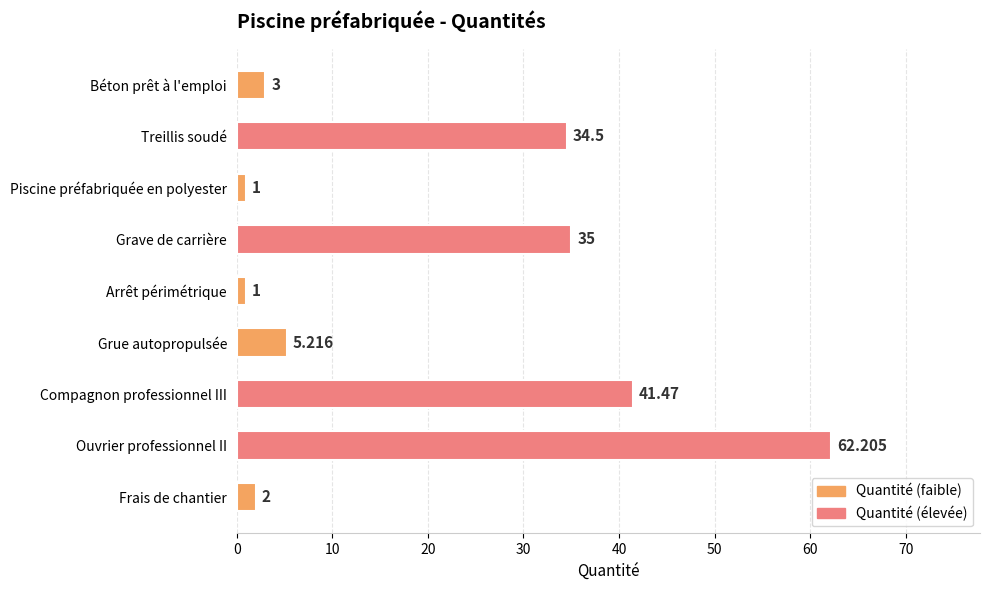

What is the label of the 2nd bar from the top?

Treillis soudé